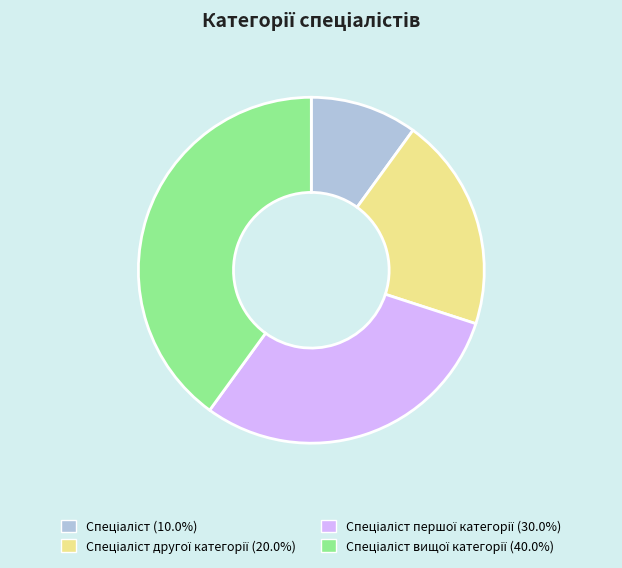

Is there any slice that represents more than half of the pie?

No